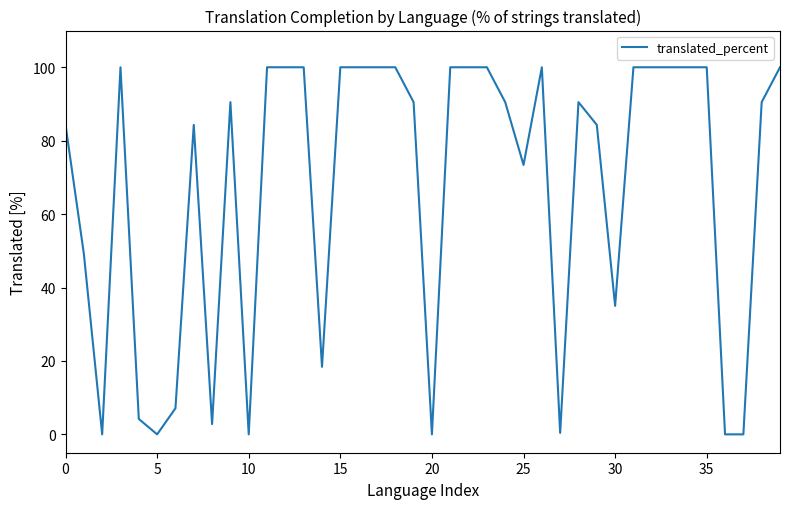

What is the average value?

67.4